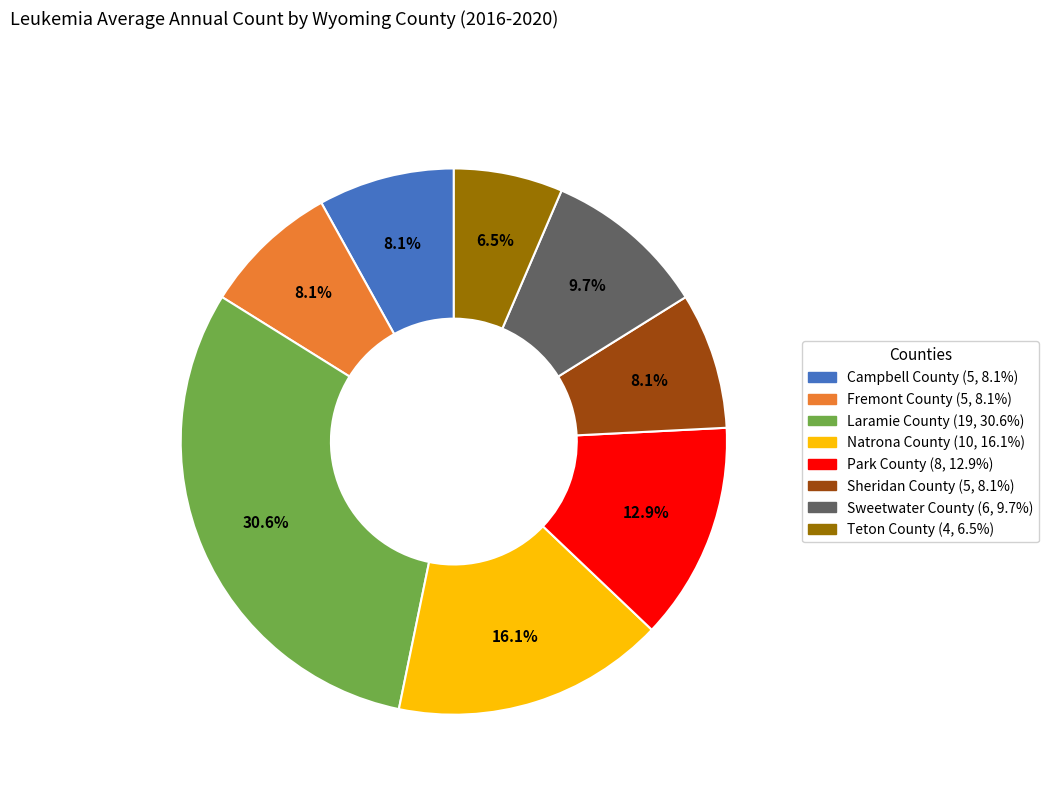

Count the number of slices in the pie.

8